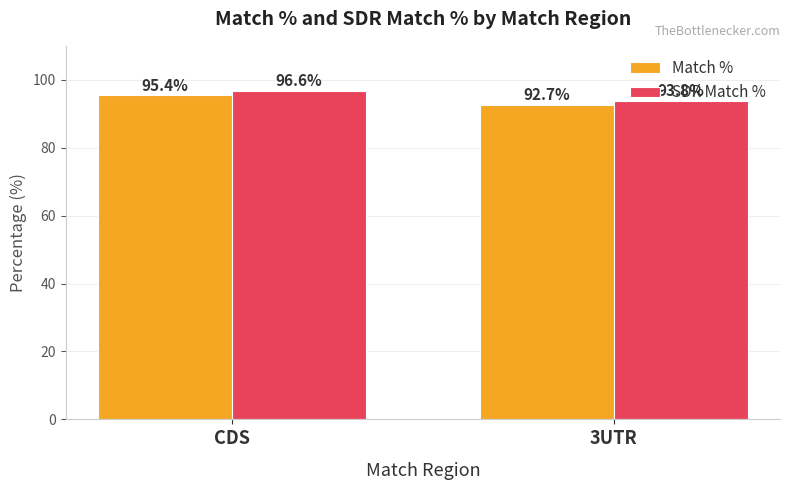

Rank the categories by SDR Match % value from lowest to highest.

3UTR, CDS